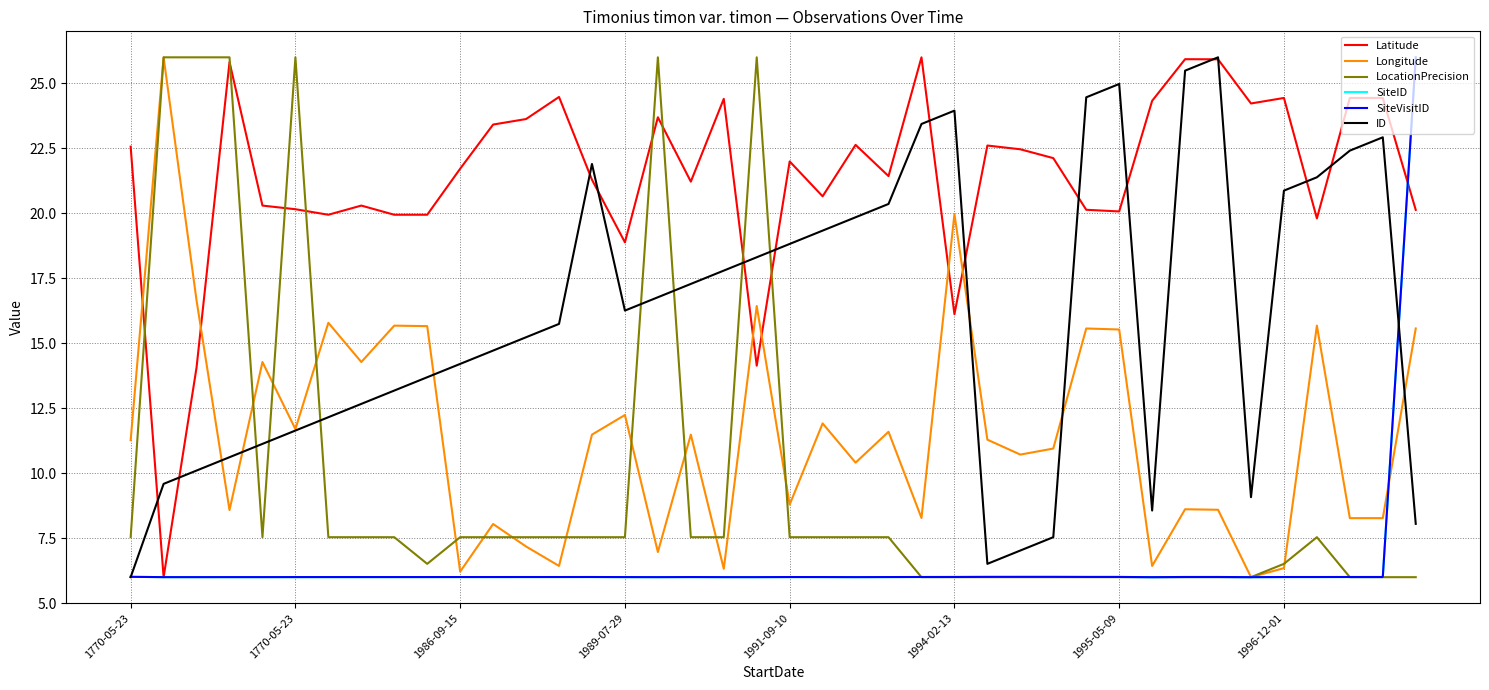

What is the highest value of the Latitude series?

26.0